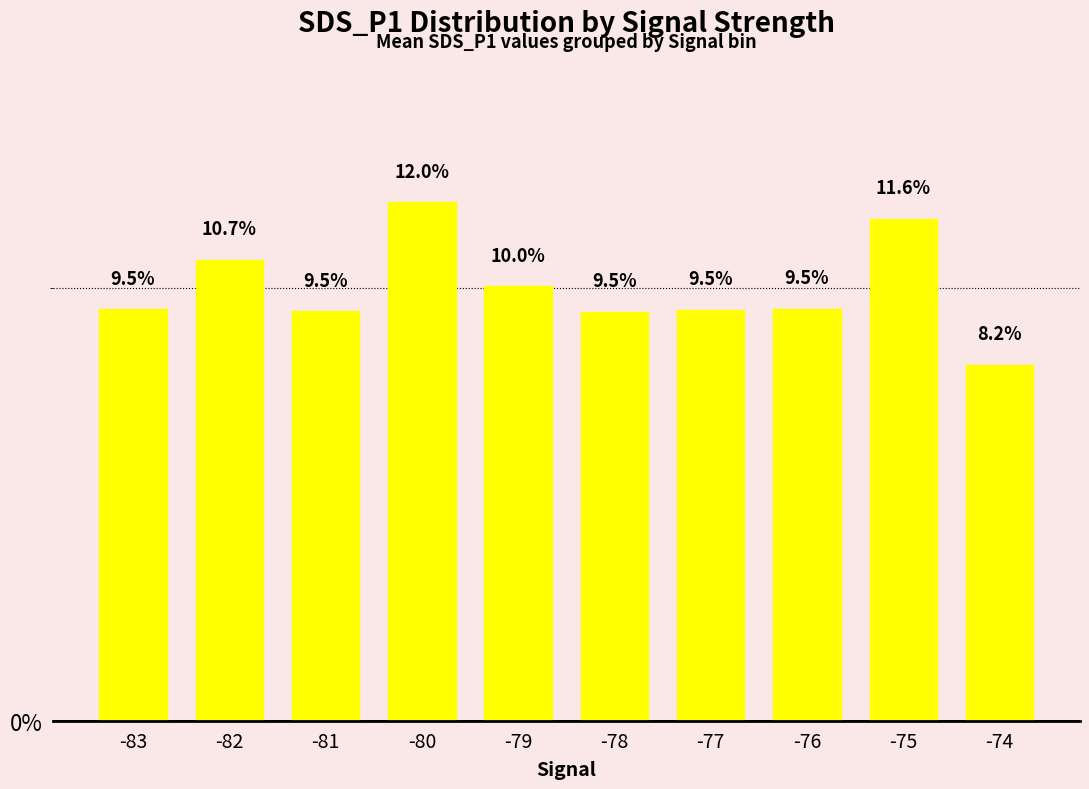

What is the ratio of the value at -75 to the value at -80?

1.0